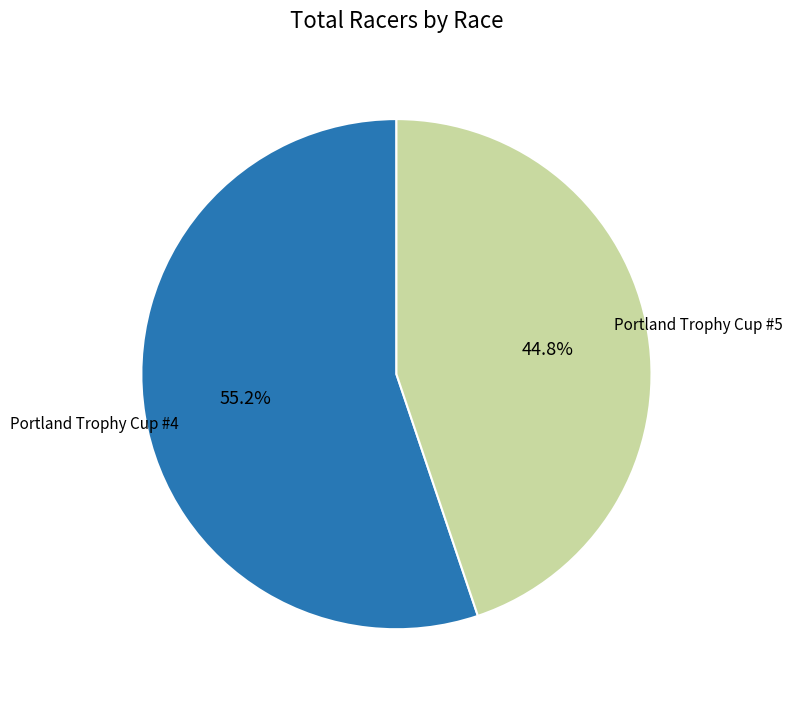

Is there a majority slice in this chart?

Yes